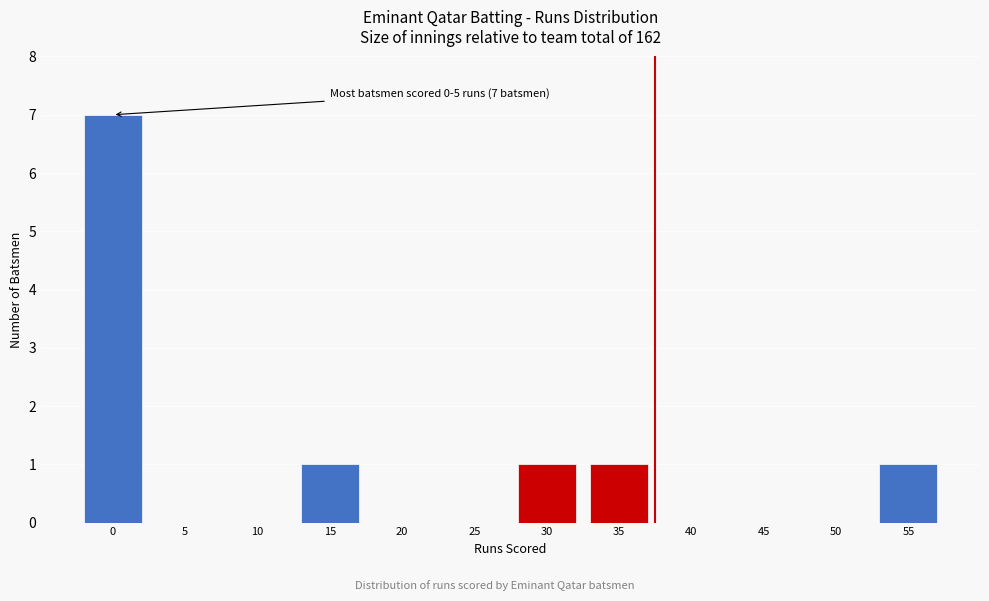

Reading left to right, what are all the values shown in this chart?

0=7	5=0	10=0	15=1	20=0	25=0	30=1	35=1	40=0	45=0	50=0	55=1